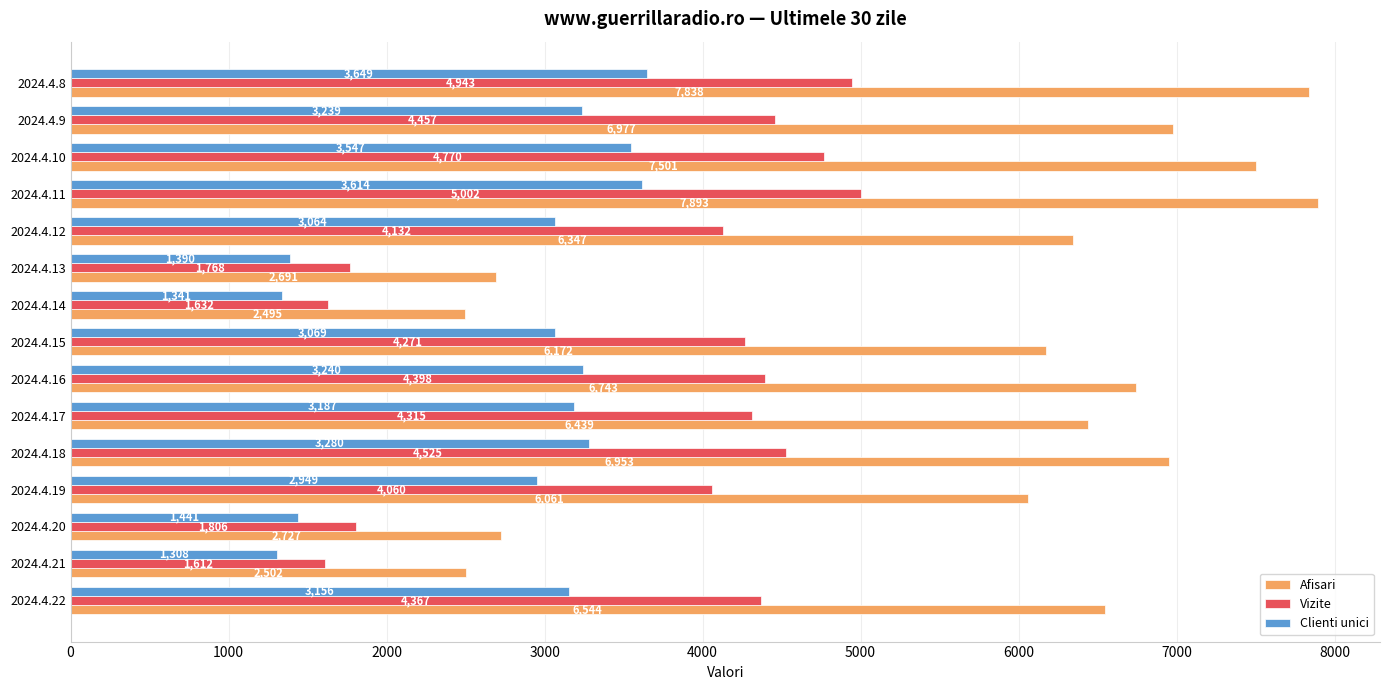

What is the average value of the Vizite series?

3737